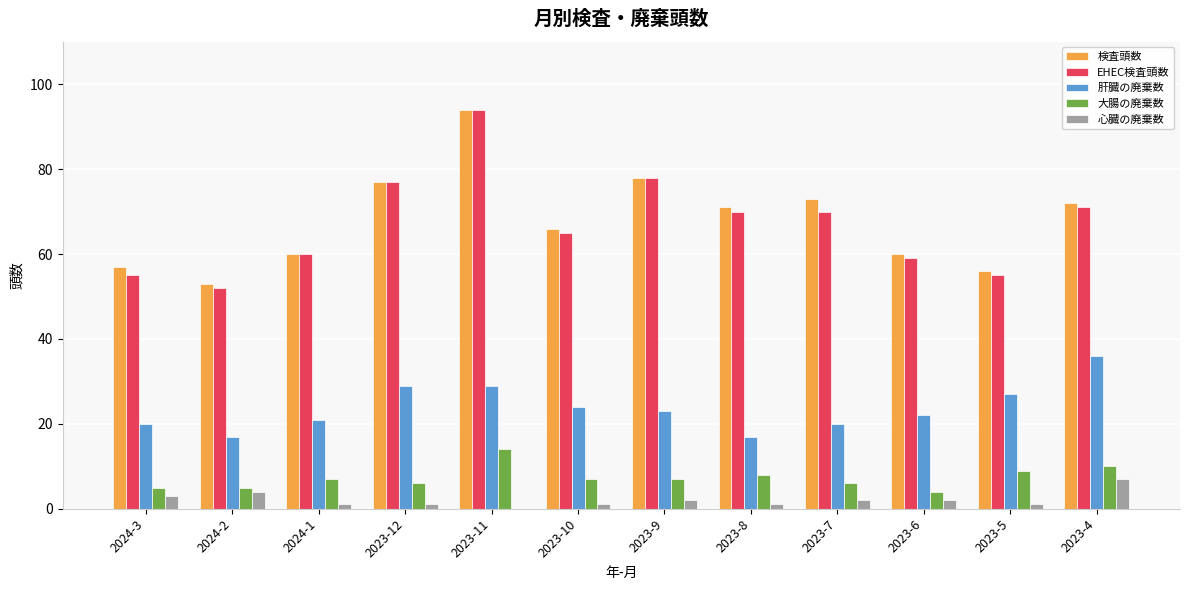

Reading right to left, extract all data points from this chart.

検査頭数: 2023-4=72	2023-5=56	2023-6=60	2023-7=73	2023-8=71	2023-9=78	2023-10=66	2023-11=94	2023-12=77	2024-1=60	2024-2=53	2024-3=57
EHEC検査頭数: 2023-4=71	2023-5=55	2023-6=59	2023-7=70	2023-8=70	2023-9=78	2023-10=65	2023-11=94	2023-12=77	2024-1=60	2024-2=52	2024-3=55
肝臓の廃棄数: 2023-4=36	2023-5=27	2023-6=22	2023-7=20	2023-8=17	2023-9=23	2023-10=24	2023-11=29	2023-12=29	2024-1=21	2024-2=17	2024-3=20
大腸の廃棄数: 2023-4=10	2023-5=9	2023-6=4	2023-7=6	2023-8=8	2023-9=7	2023-10=7	2023-11=14	2023-12=6	2024-1=7	2024-2=5	2024-3=5
心臓の廃棄数: 2023-4=7	2023-5=1	2023-6=2	2023-7=2	2023-8=1	2023-9=2	2023-10=1	2023-11=0	2023-12=1	2024-1=1	2024-2=4	2024-3=3